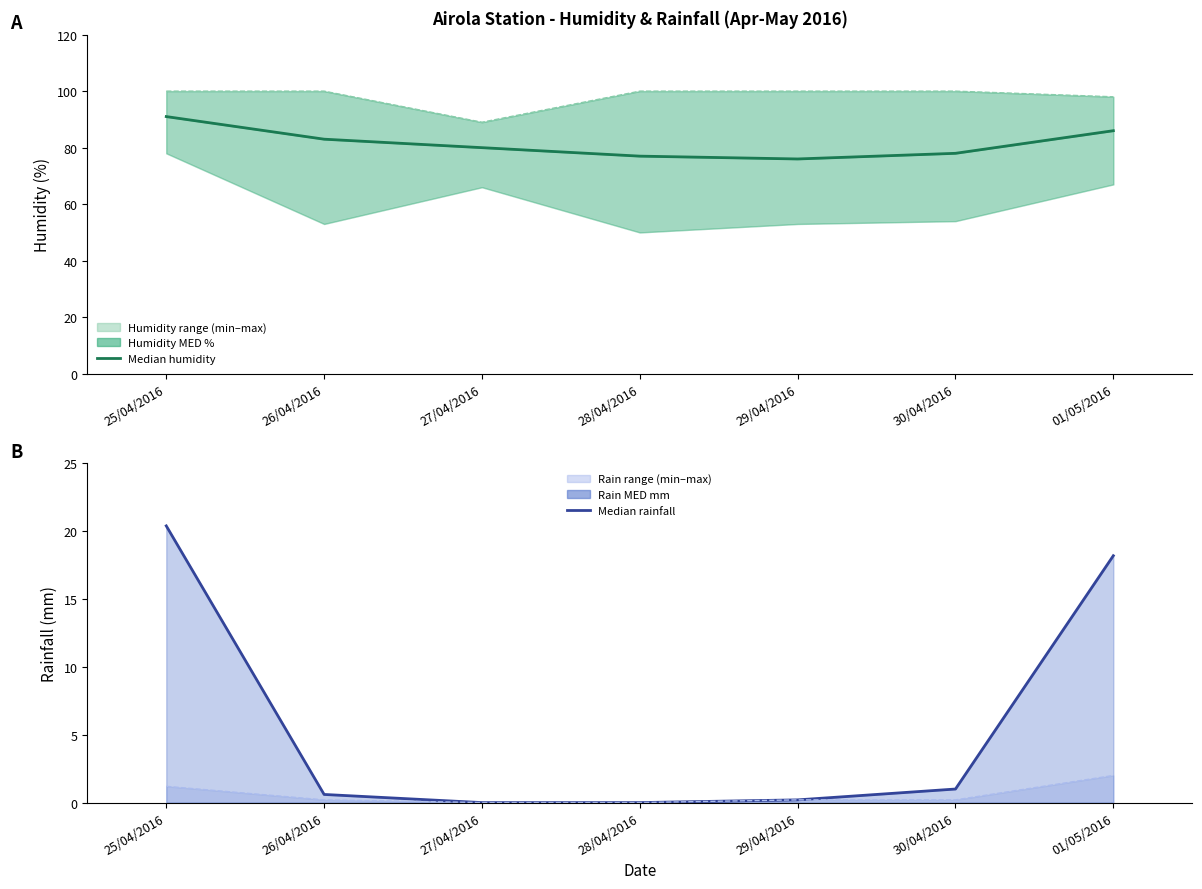

Rank the series by their maximum value, from highest to lowest.

Humidity MED MAX %, Humidity MED %, Rain MED mm, Rain MED MAX mm